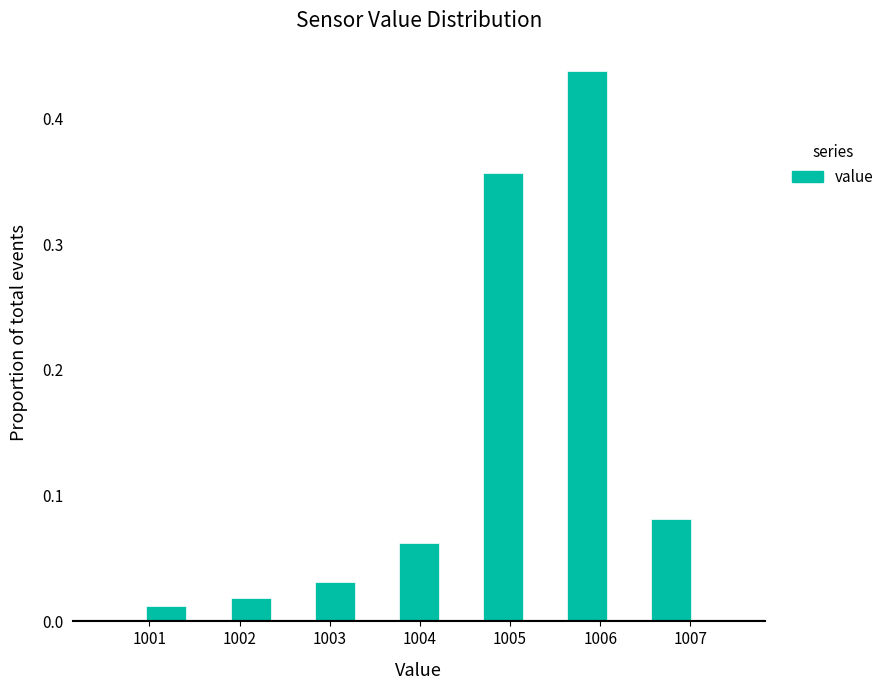

Reading left to right, transcribe this chart: for each bar, give the range it covers on the x-axis and its height. Neither the bar edges nor the heights are printed on the chart, so give them approximately, as read against the axes.

1000.5 to 1001.0: 0
1001.0 to 1001.4: 0.01
1001.4 to 1001.9: 0
1001.9 to 1002.4: 0.02
1002.4 to 1002.8: 0
1002.8 to 1003.3: 0.03
1003.3 to 1003.8: 0
1003.8 to 1004.2: 0.06
1004.2 to 1004.7: 0
1004.7 to 1005.2: 0.36
1005.2 to 1005.6: 0
1005.6 to 1006.1: 0.44
1006.1 to 1006.6: 0
1006.6 to 1007.0: 0.08
1007.0 to 1007.5: 0